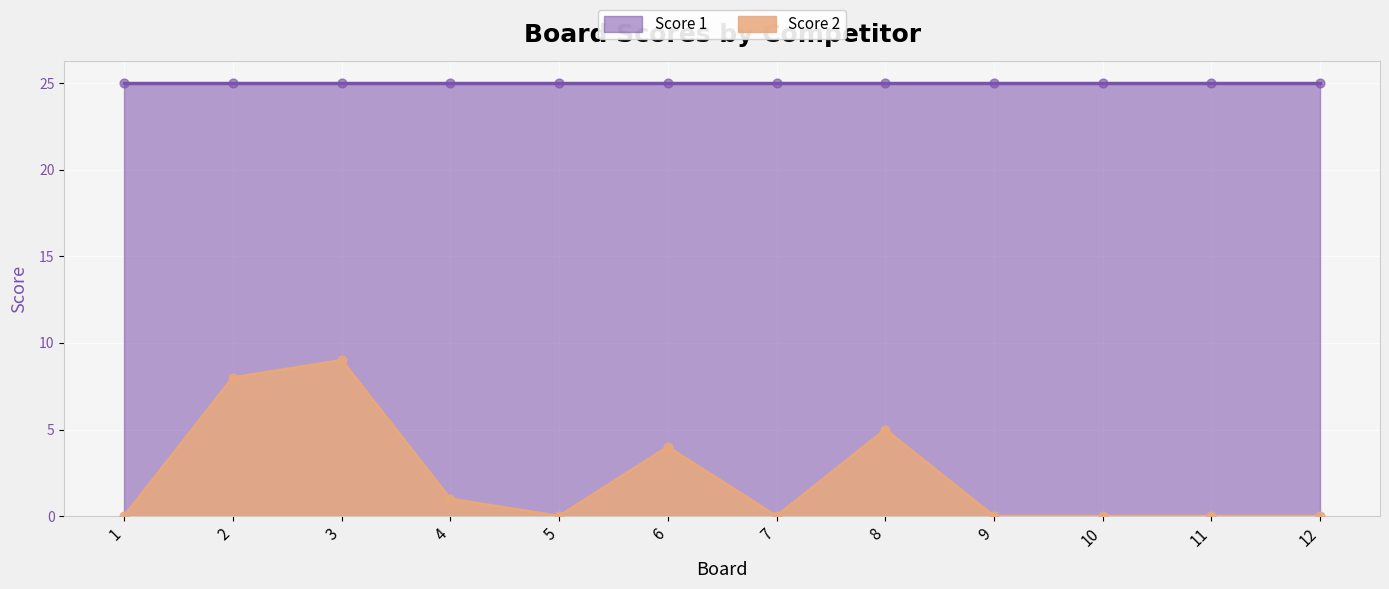

Between 5 and 10, which is larger?

5